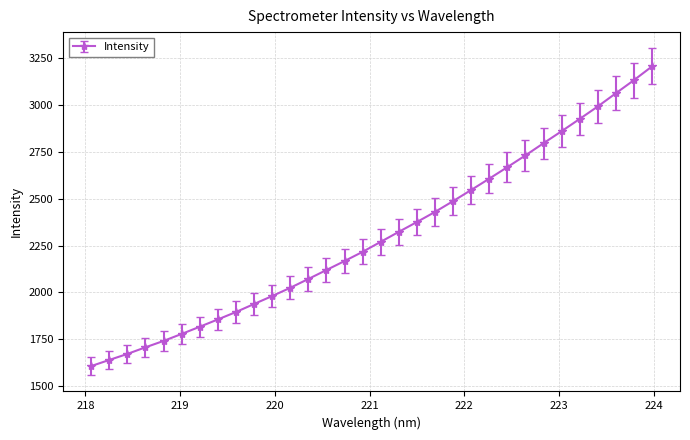

What is the maximum value shown in the chart?

3206.6